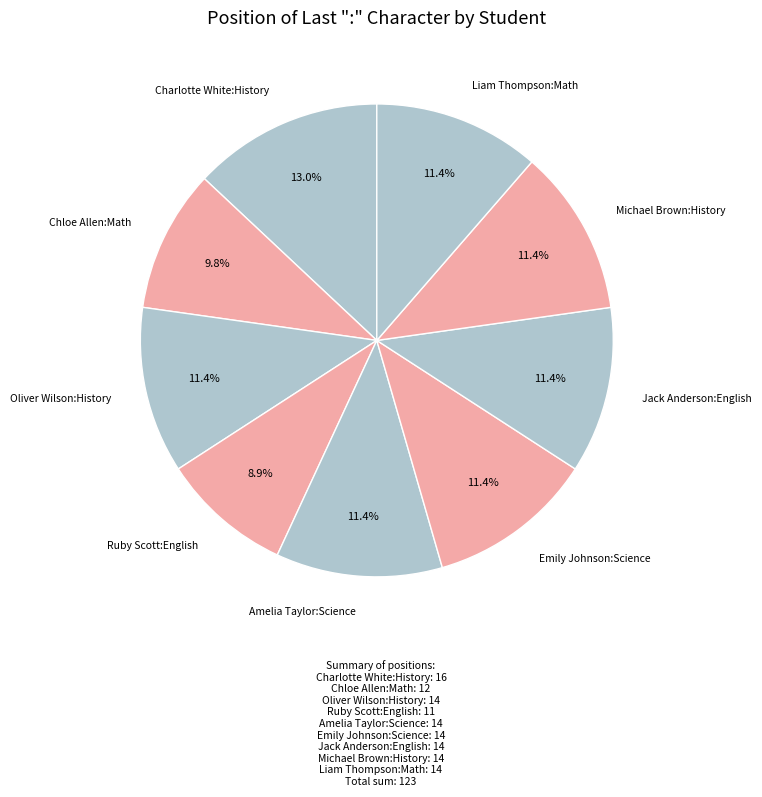

Which slice is the largest?

Charlotte White:History